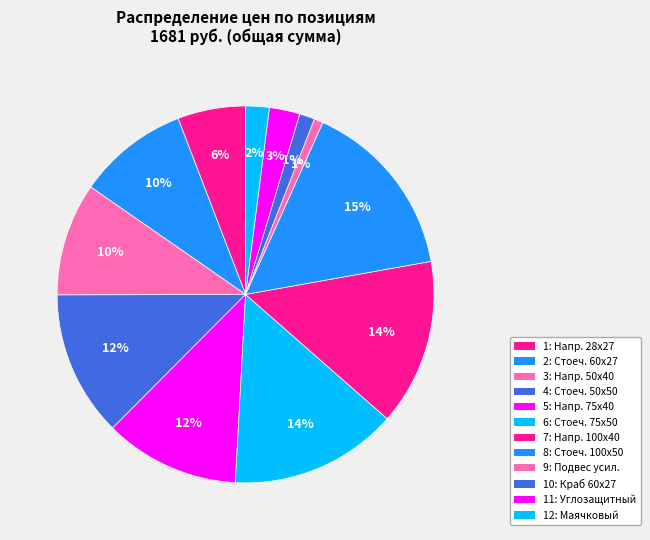

Is there any slice that represents more than half of the pie?

No